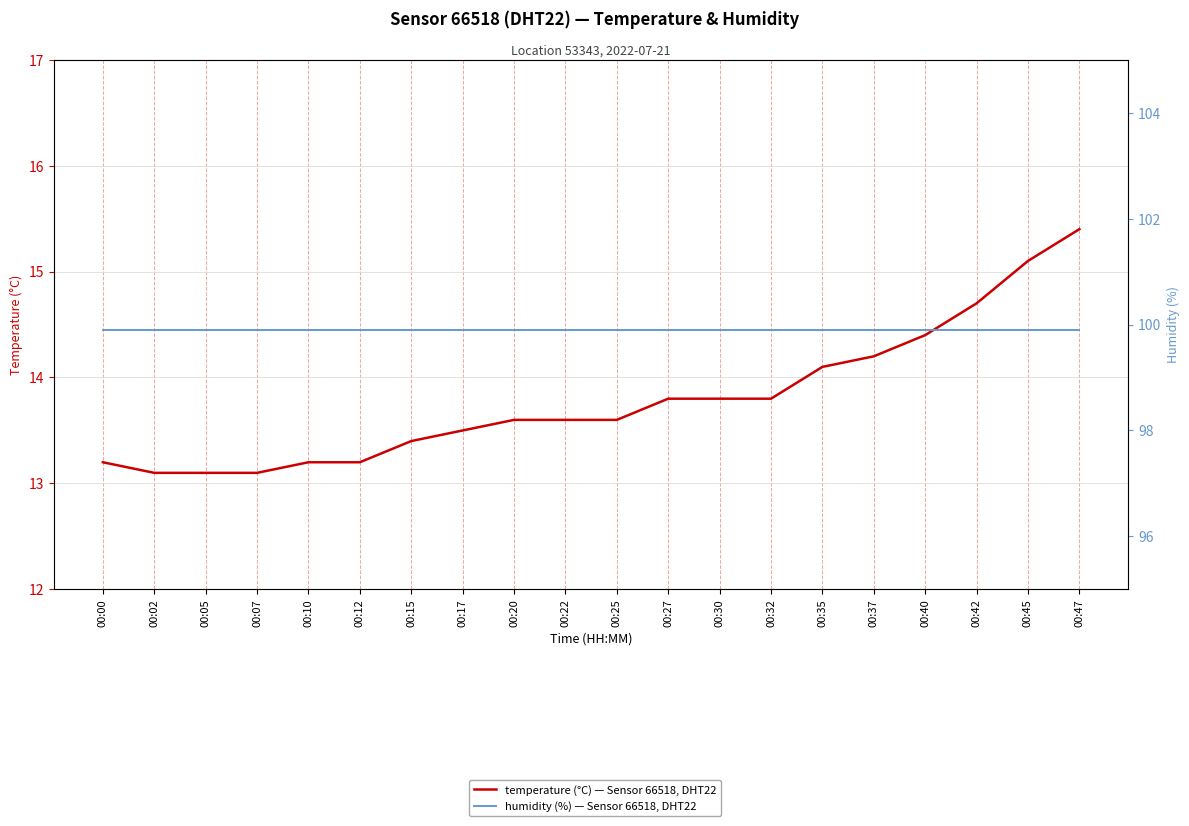

What value does the temperature (°C) — Sensor 66518, DHT22 series have at 00:25?

13.6